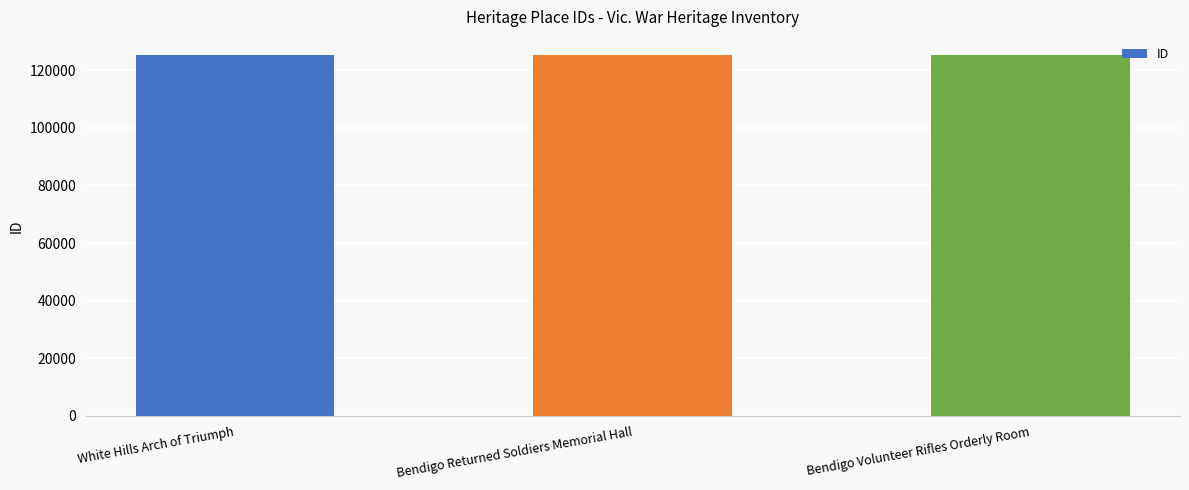

What value does the data have at Bendigo Returned Soldiers Memorial Hall?

125269